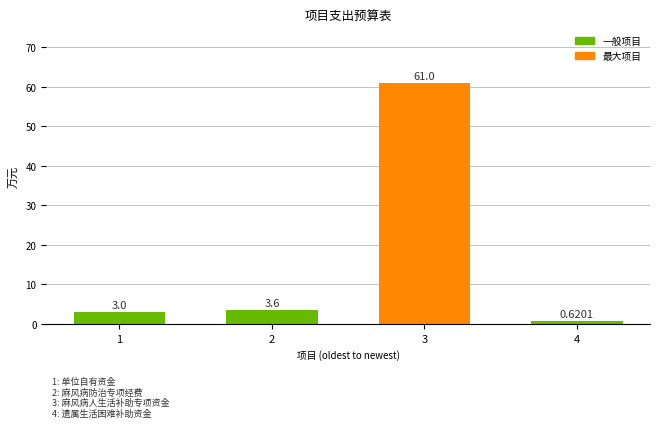

Is it true that the value at 3 is 61.0?

True